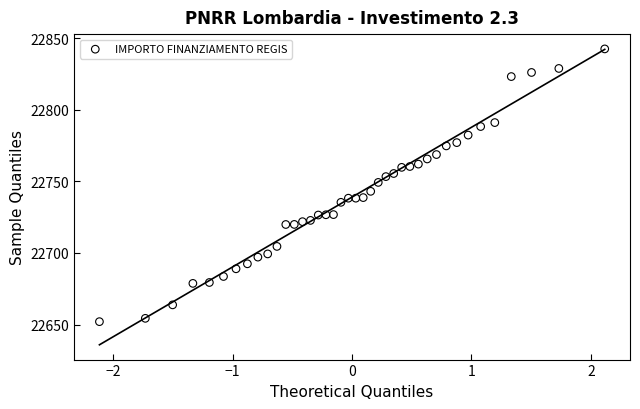

What is the range of X values (max minus min)?

4.2